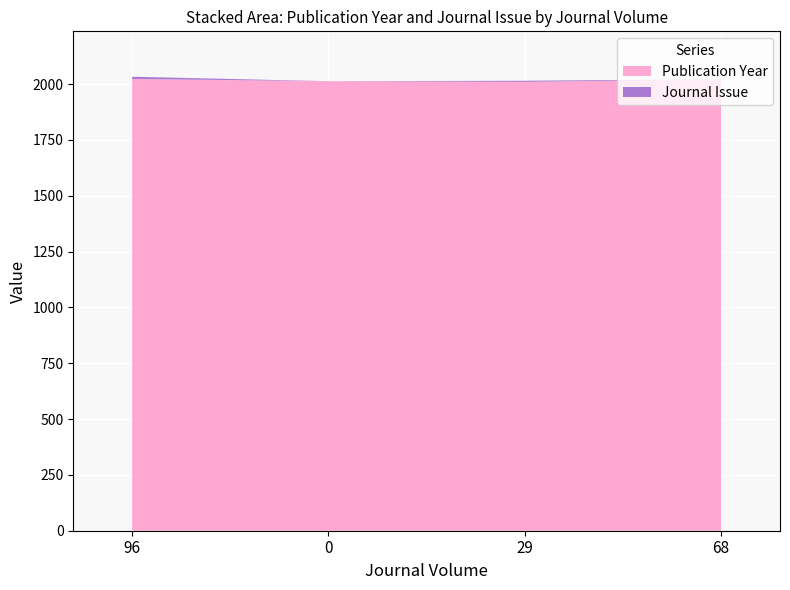

Reading left to right, what are all the values shown in this chart?

Publication Year: 96=2023	0=2013	29=2010	68=2021
Journal Issue: 96=10	0=0	29=5	68=1